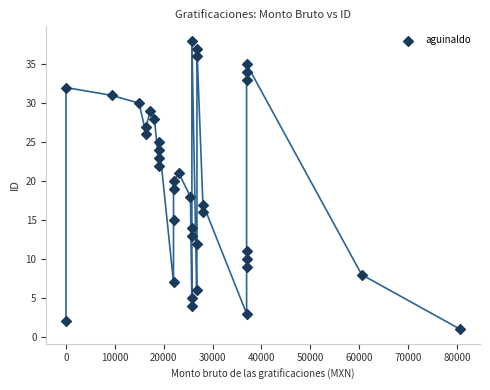

Count the number of points in this scatter plot.

38